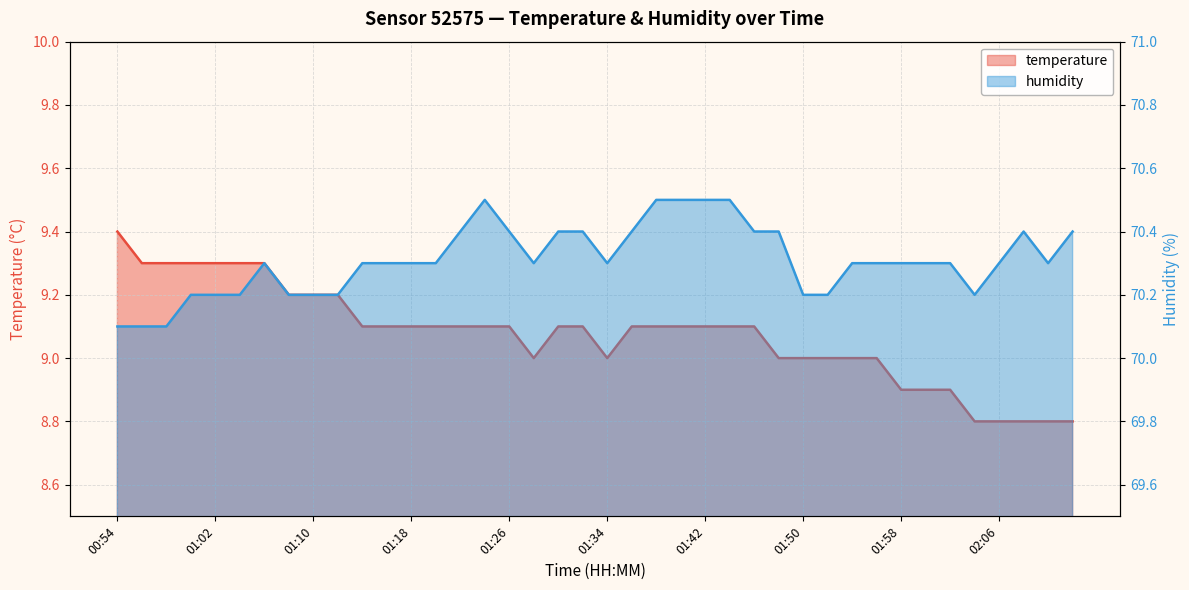

At which category is the sum across all series the highest?

01:06